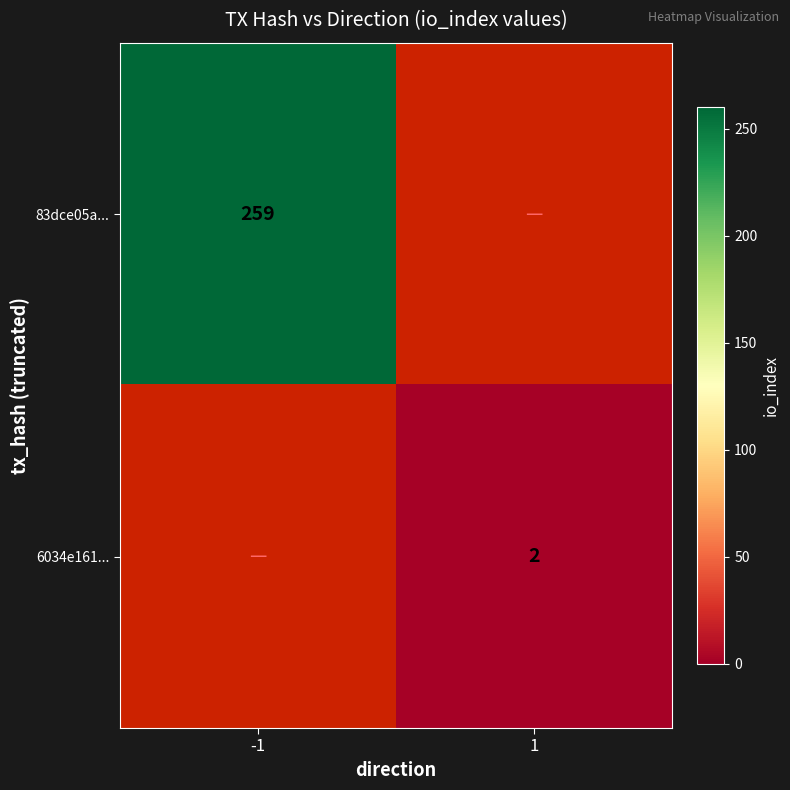

How many data points does each series have?

2